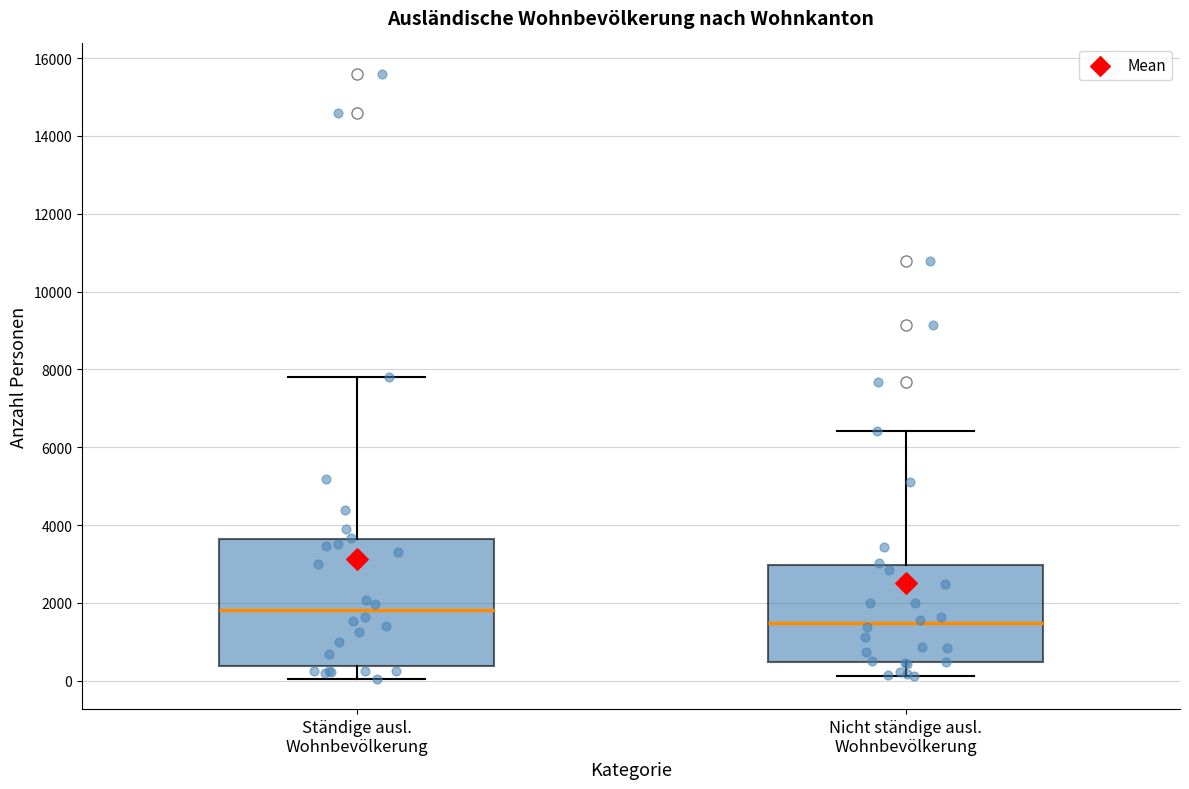

Which box is the tallest, from its lower edge to its upper edge?

Ständige ausl. Wohnbevölkerung